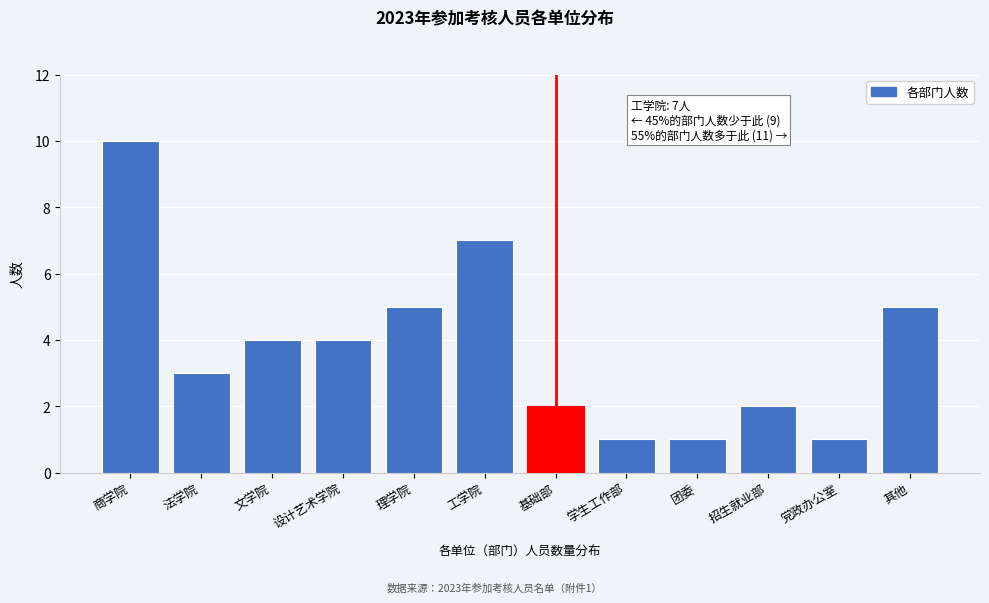

Reading left to right, list all the values displayed in this chart.

10	3	4	4	5	7	2	1	1	2	1	5